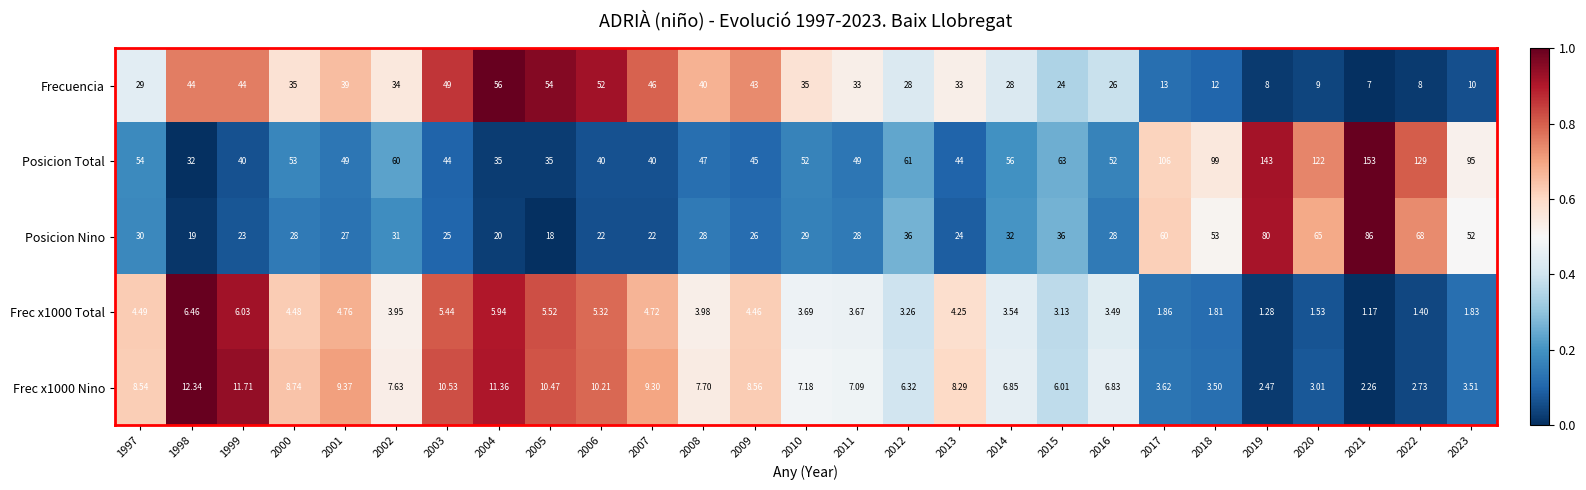

How many categories are shown in the chart?

27